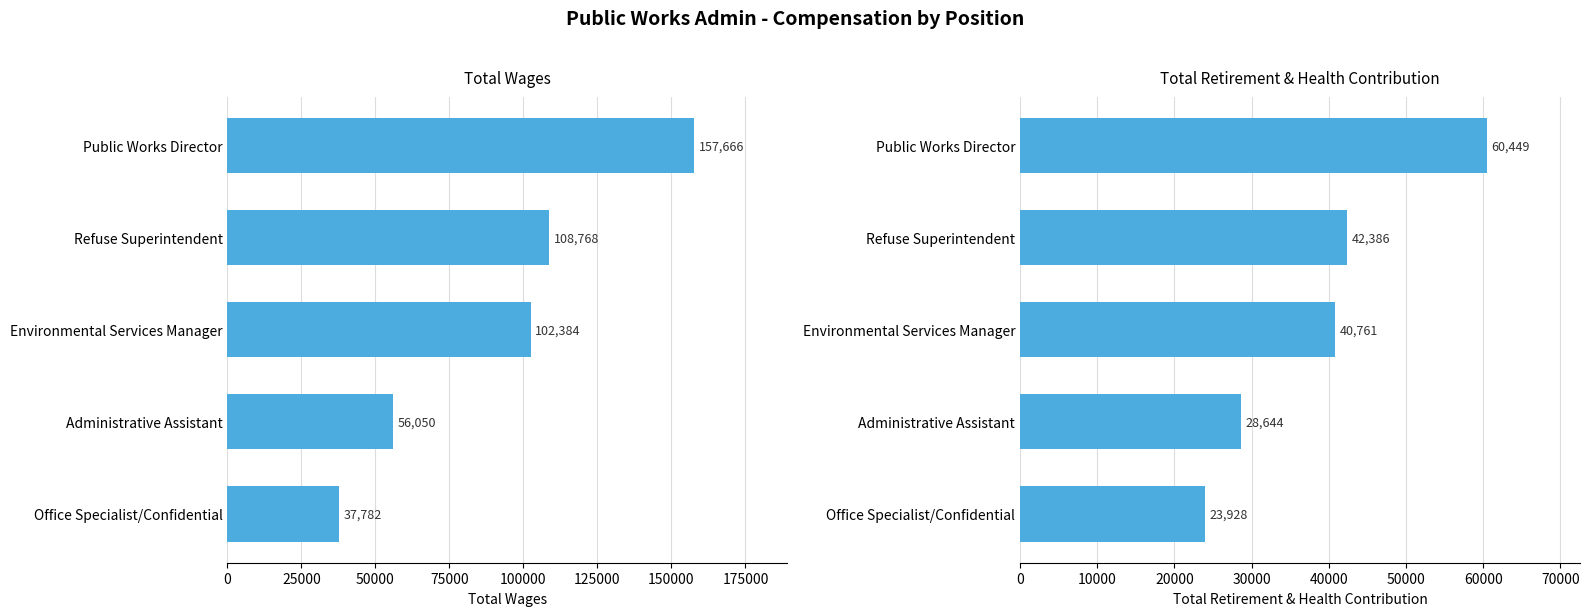

Is the value of Total Wages at Administrative Assistant greater than the value of Total Retirement & Health Contribution at Office Specialist/Confidential?

Yes